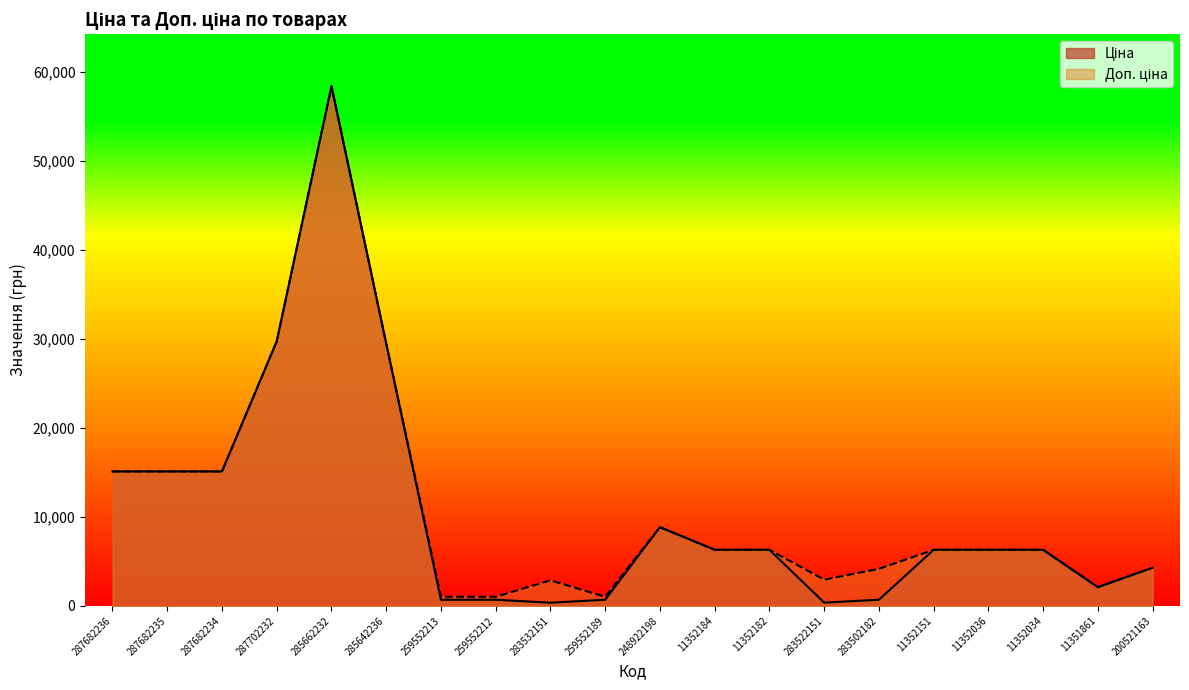

How many lines are shown in the chart?

2